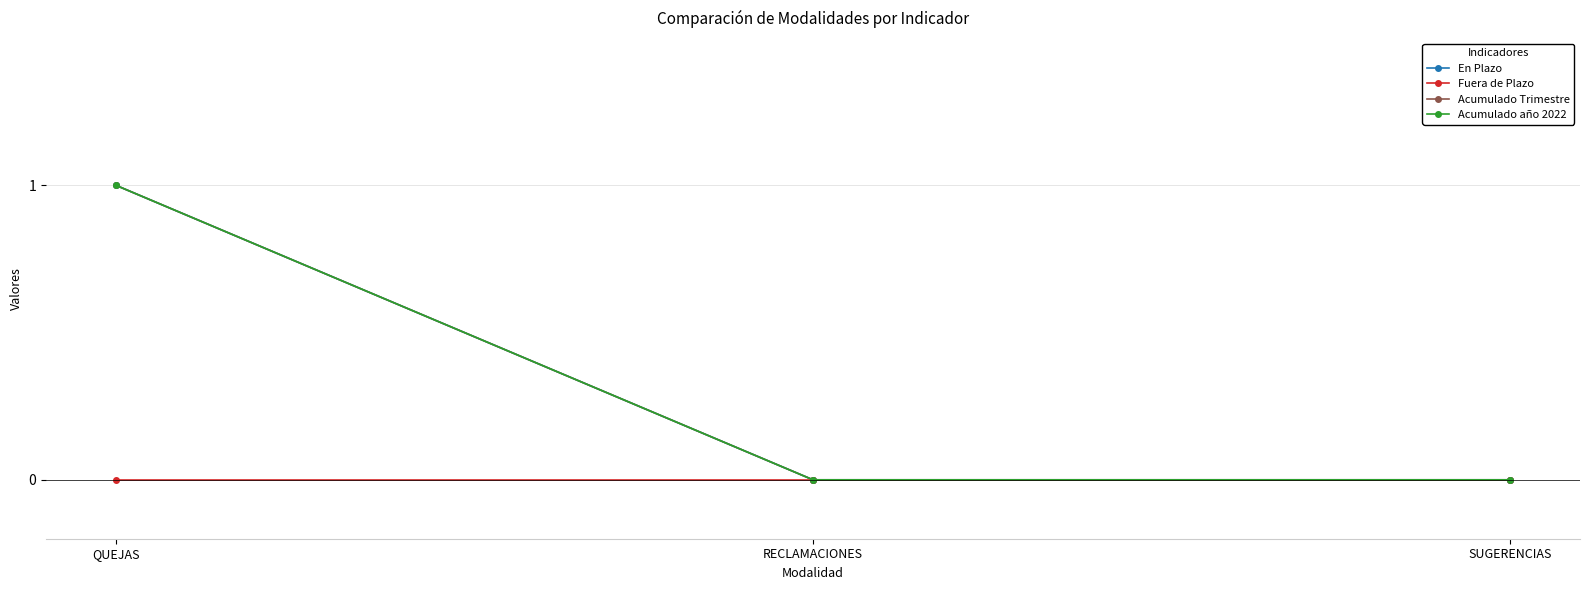

How many lines are shown in the chart?

4